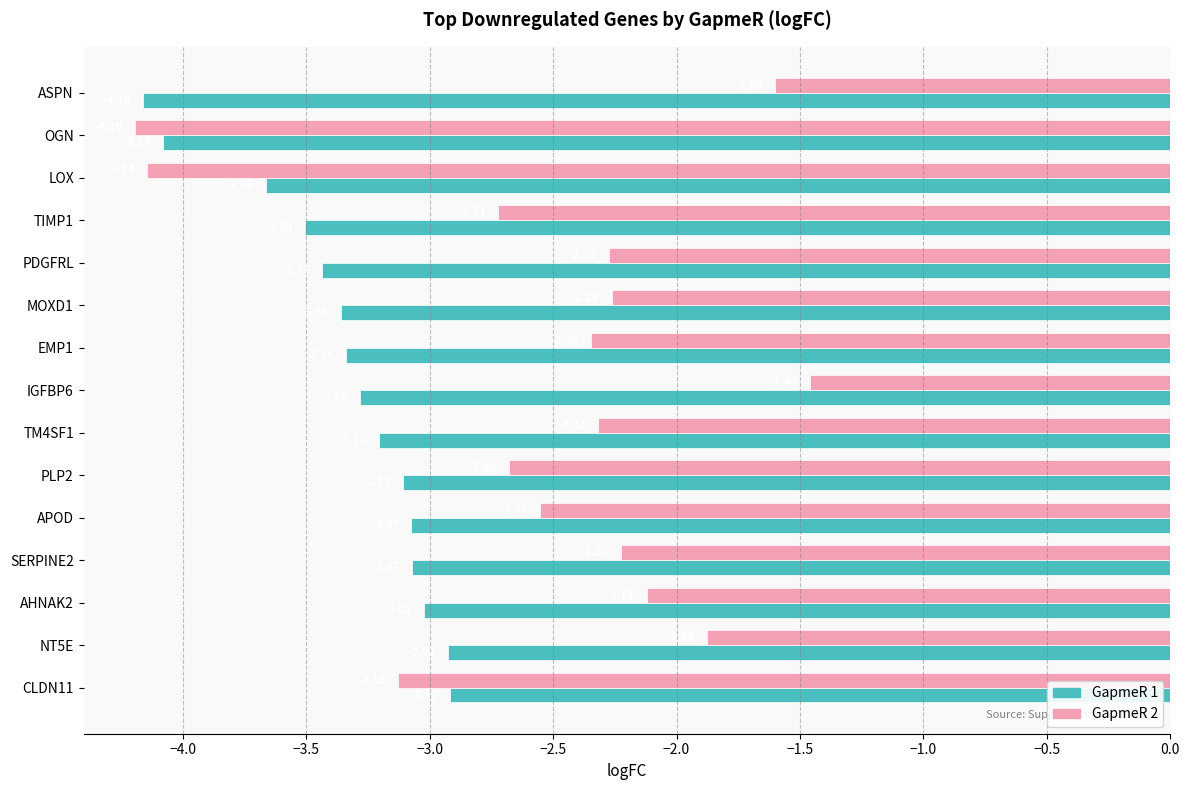

How many data points in GapmeR 2 are less than -2?

12